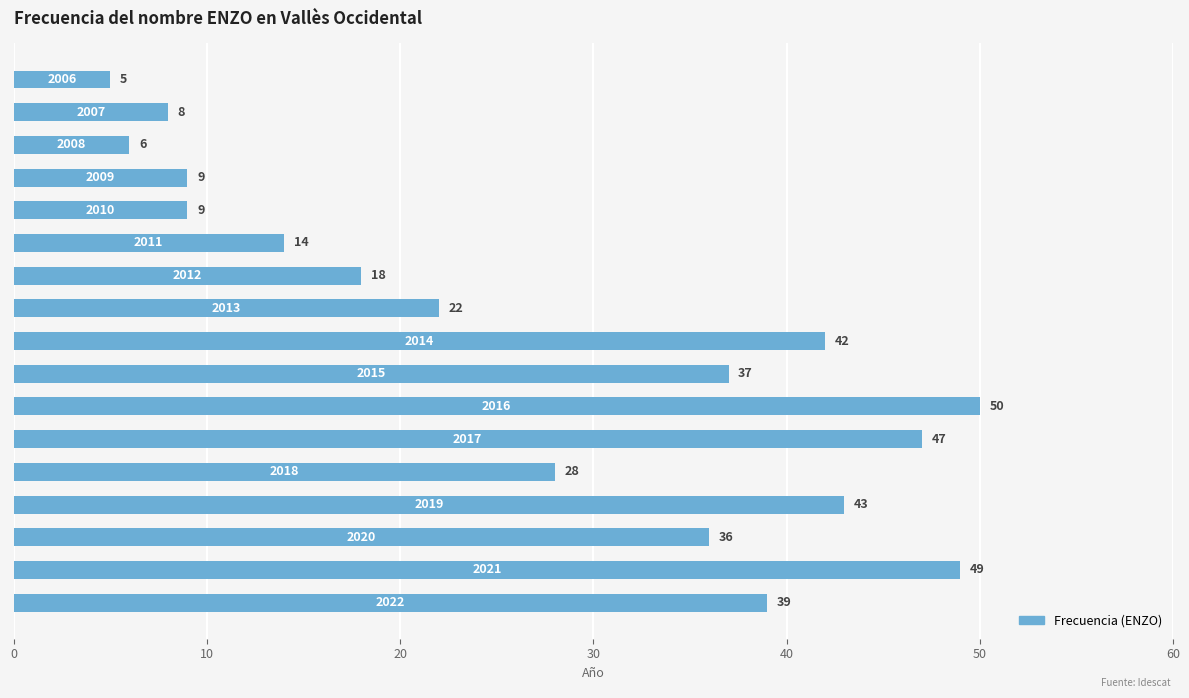

What is the average value?

27